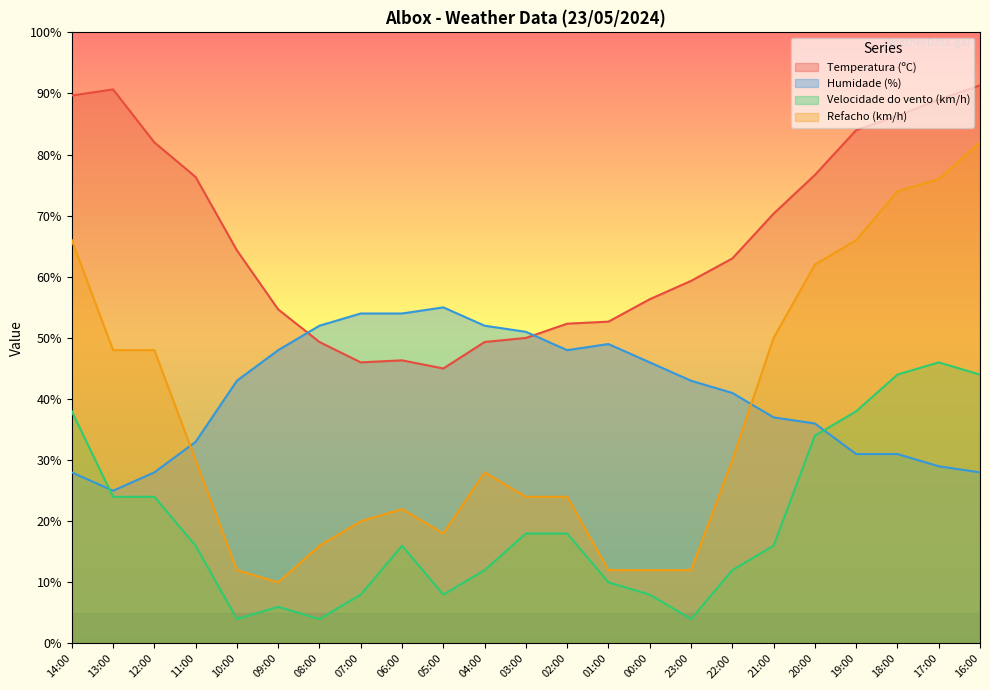

What is the sum of the Humidade (%) values at 21:00 and 13:00?

62.0